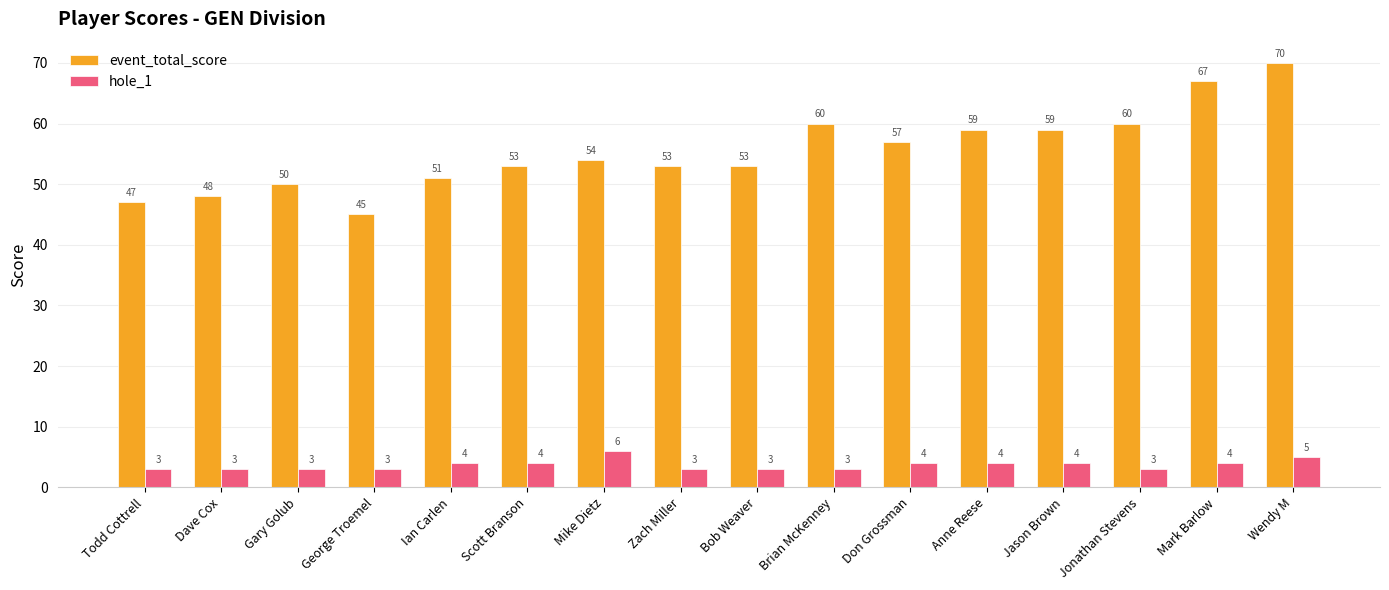

Rank the series at Wendy M from highest to lowest value.

event_total_score, hole_1